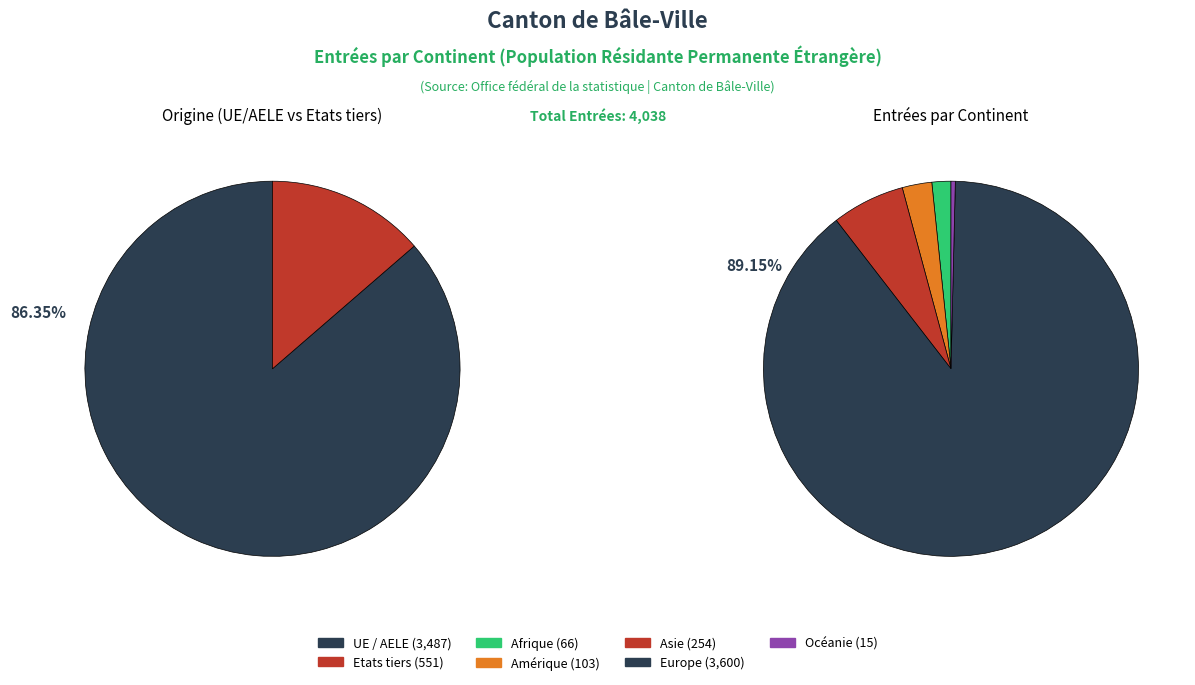

What is the smallest slice in the pie chart?

Océanie